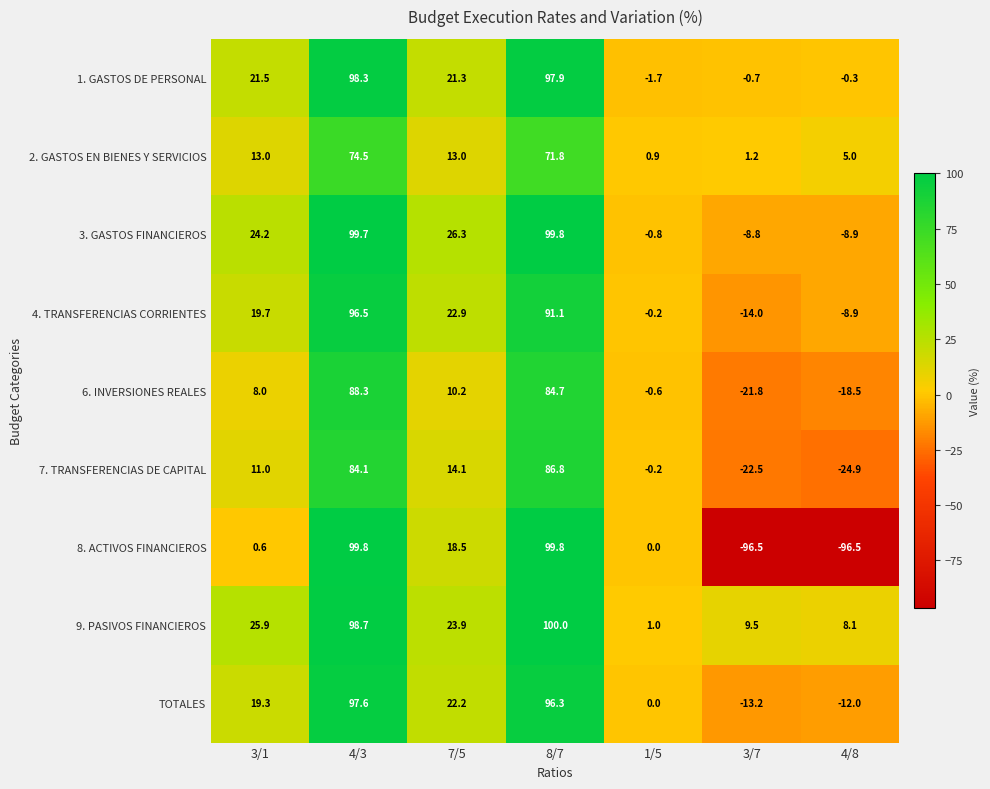

True or false: TOTALES has a value of 31.5 at 3/1.

False